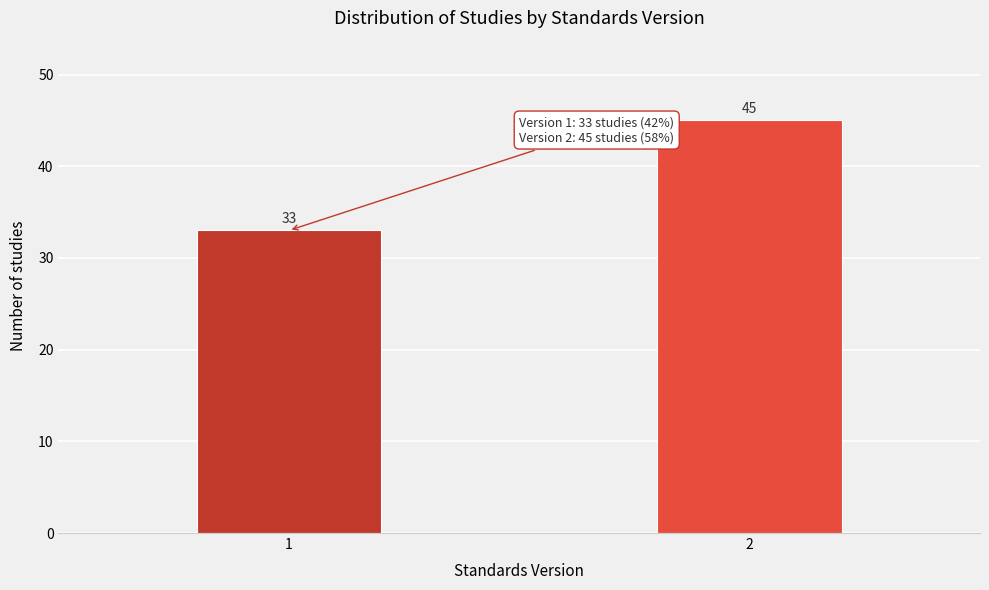

Reading right to left, list all the values displayed in this chart.

2=45	1=33